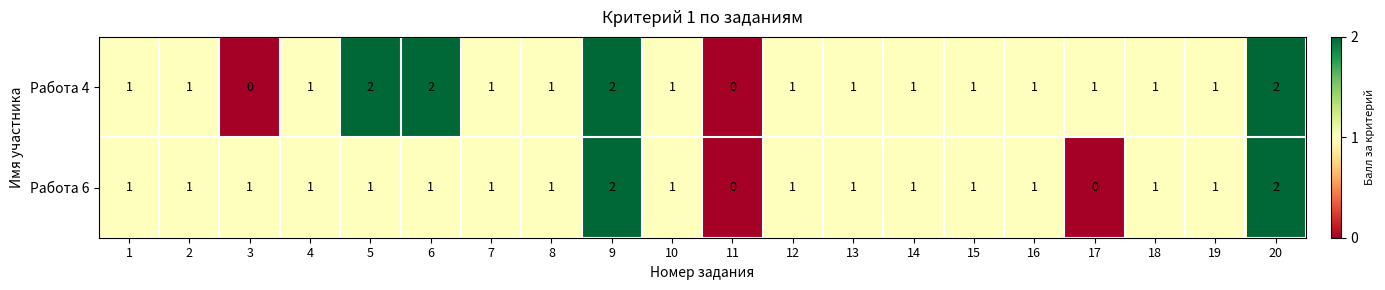

What is the total value across all series at 5?

3